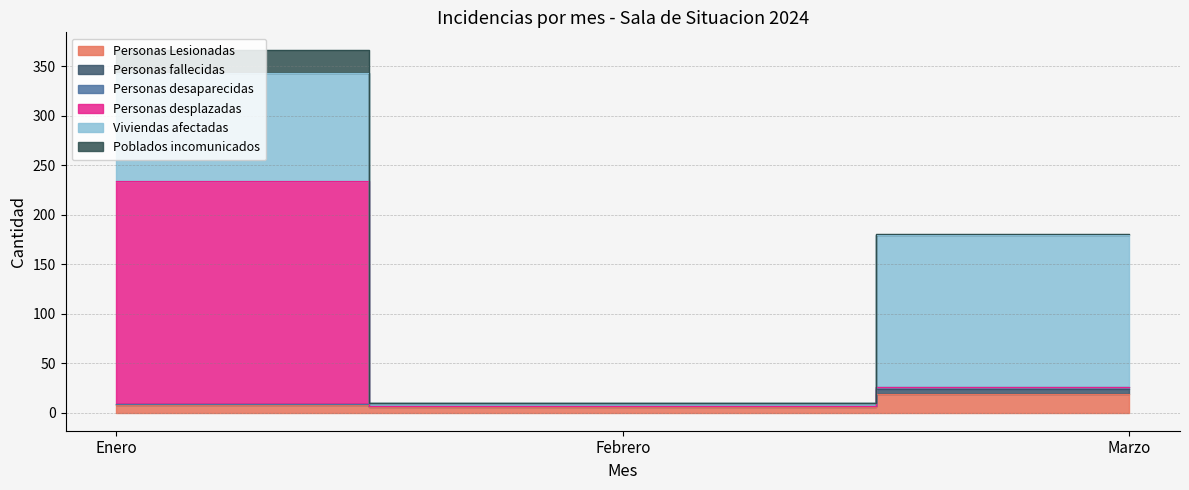

Count the number of categories in the chart.

3